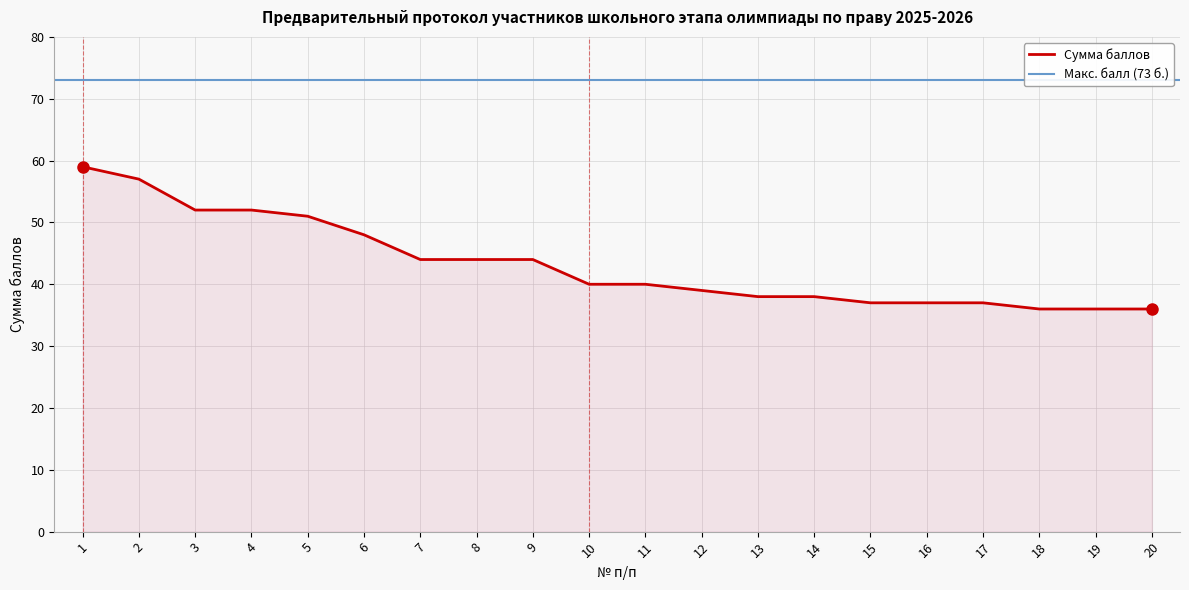

Is it true that the value at 18 is 36?

True